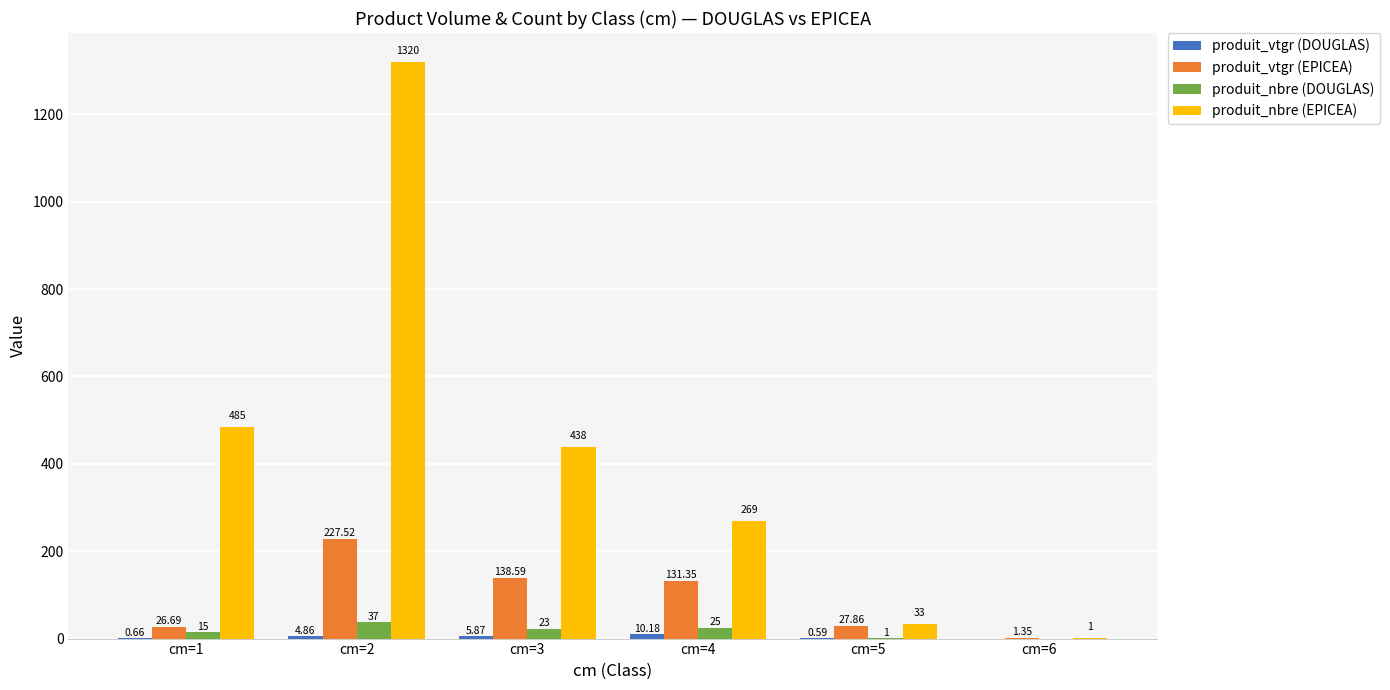

Which series has the largest total across all categories?

produit_nbre (EPICEA)